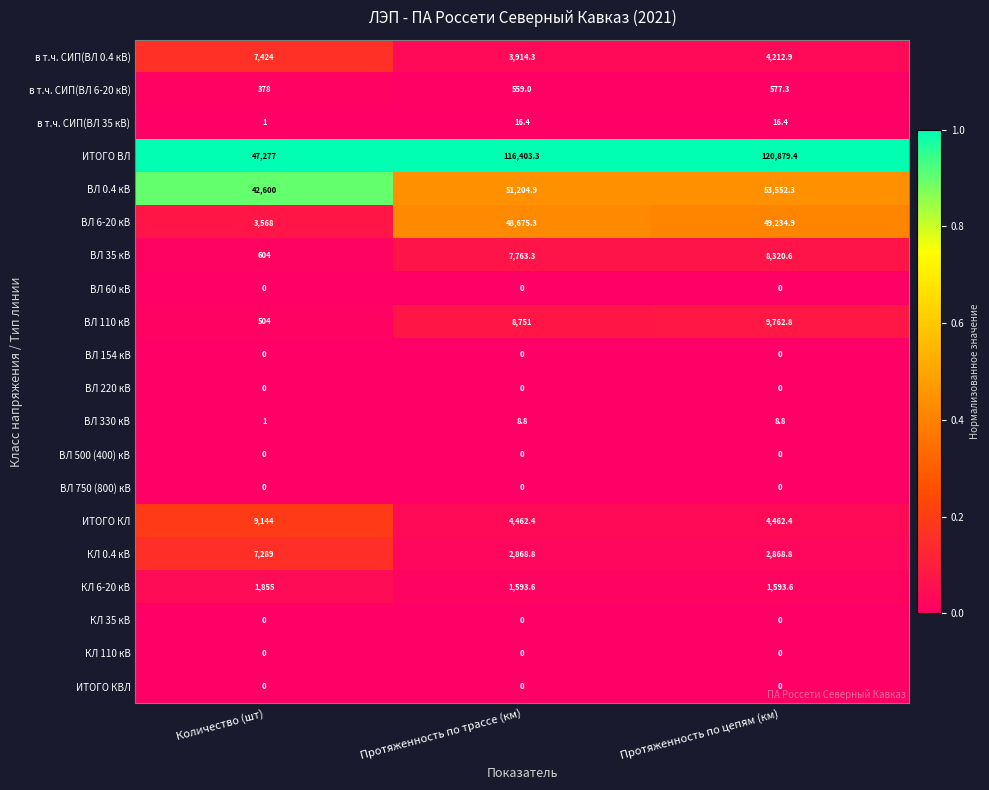

Where is ИТОГО ВЛ nearest to the value 84078?

Протяженность по трассе (км)